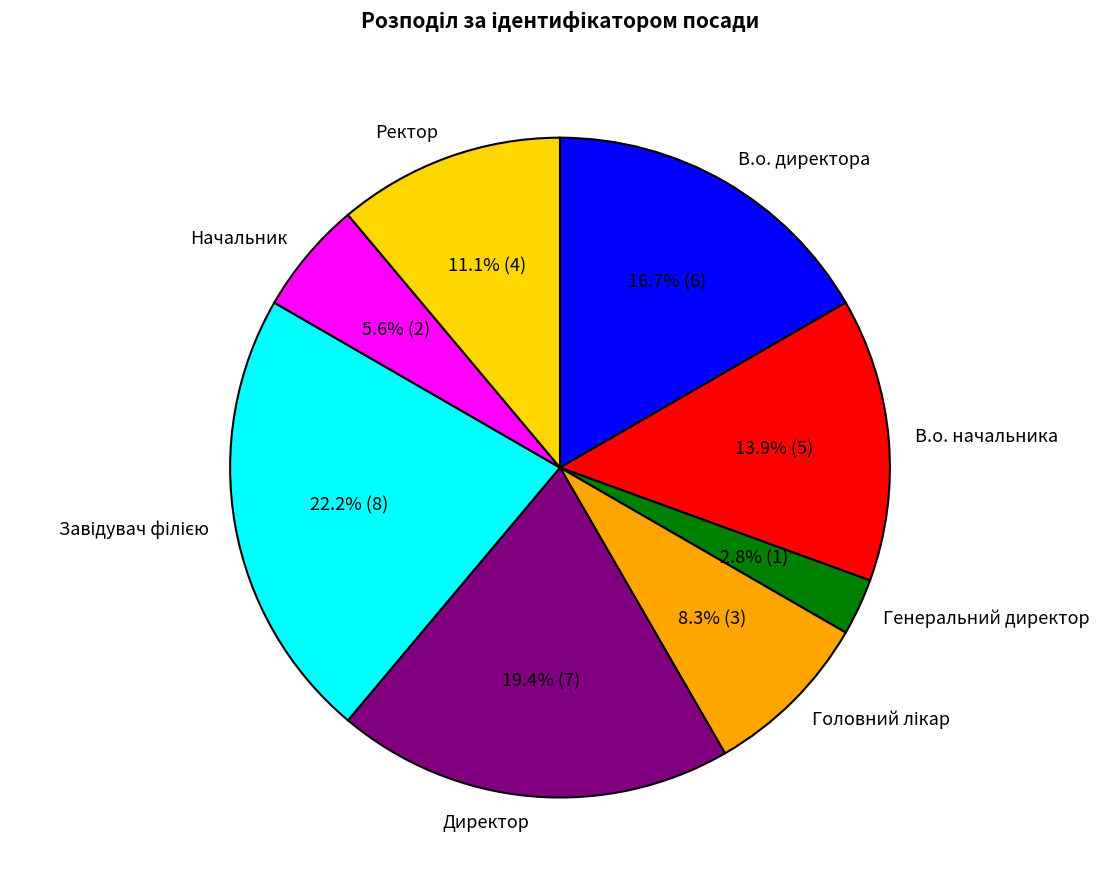

What percentage do В.о. начальника and Директор together represent?

33.3%